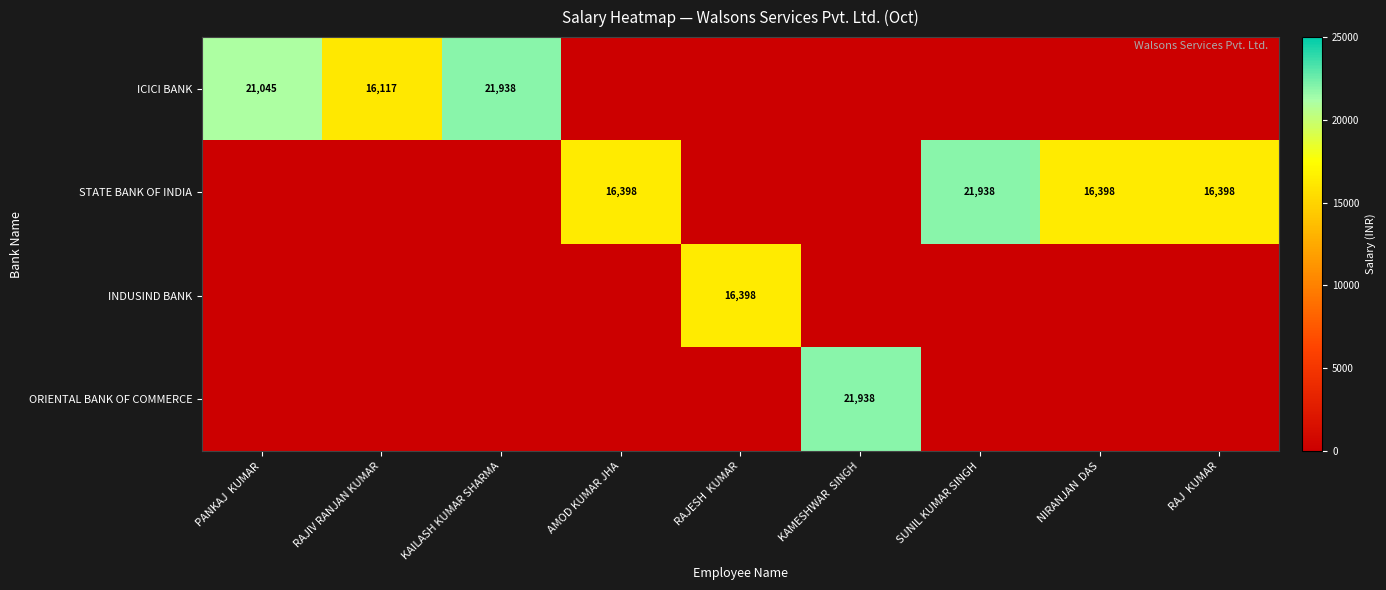

Which series has the largest range (max minus min)?

ICICI BANK